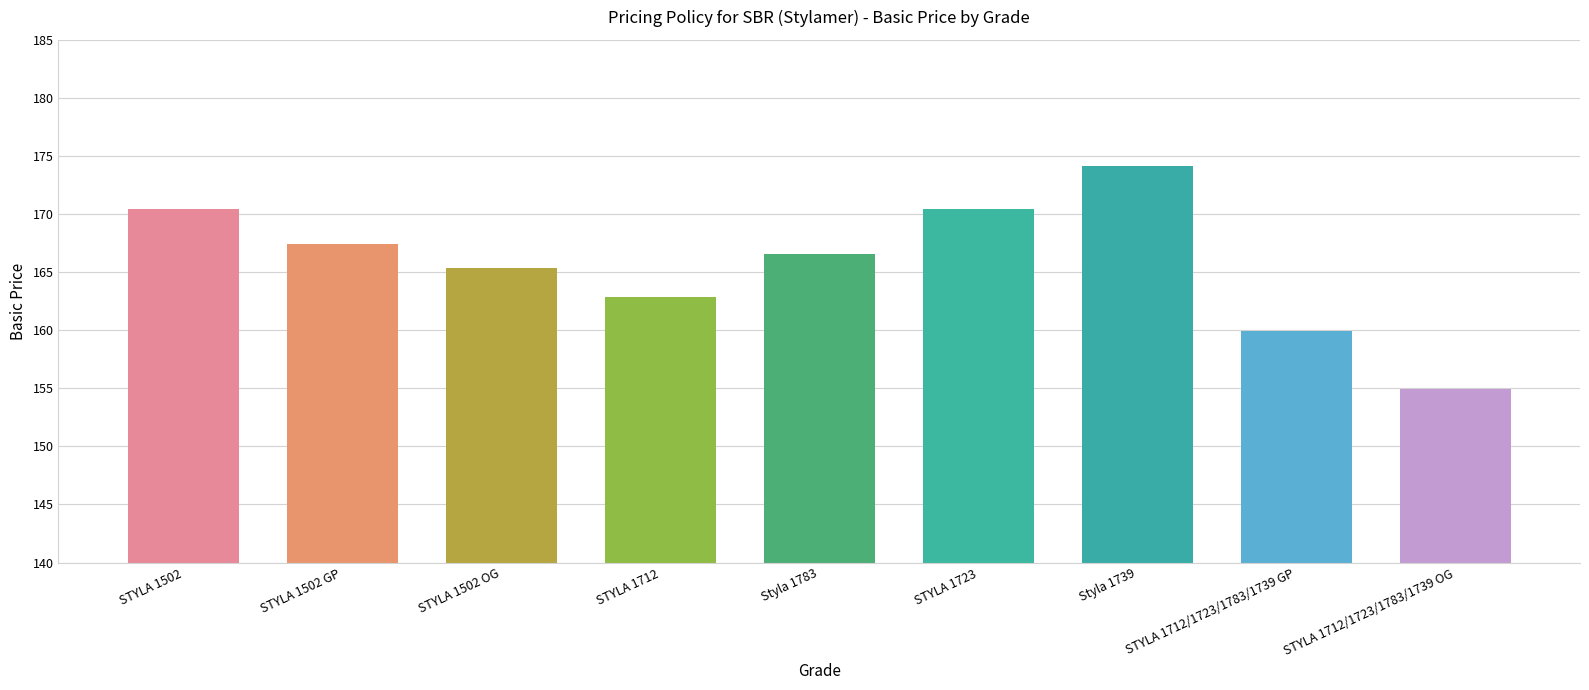

How many values are below 166?

4